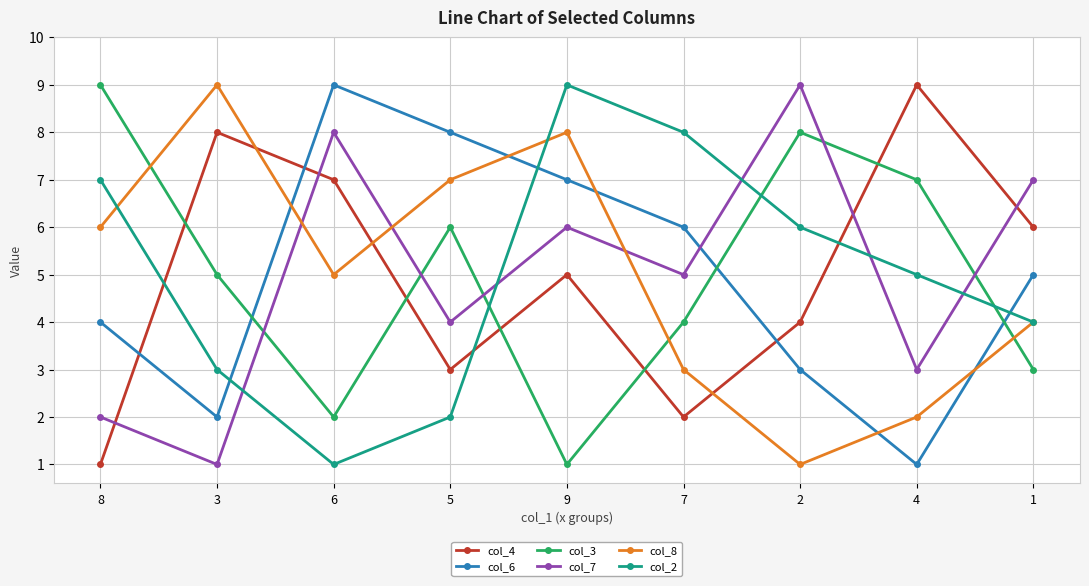

Reading left to right, list all the values displayed in this chart.

col_4: 8=1	3=8	6=7	5=3	9=5	7=2	2=4	4=9	1=6
col_6: 8=4	3=2	6=9	5=8	9=7	7=6	2=3	4=1	1=5
col_3: 8=9	3=5	6=2	5=6	9=1	7=4	2=8	4=7	1=3
col_7: 8=2	3=1	6=8	5=4	9=6	7=5	2=9	4=3	1=7
col_8: 8=6	3=9	6=5	5=7	9=8	7=3	2=1	4=2	1=4
col_2: 8=7	3=3	6=1	5=2	9=9	7=8	2=6	4=5	1=4